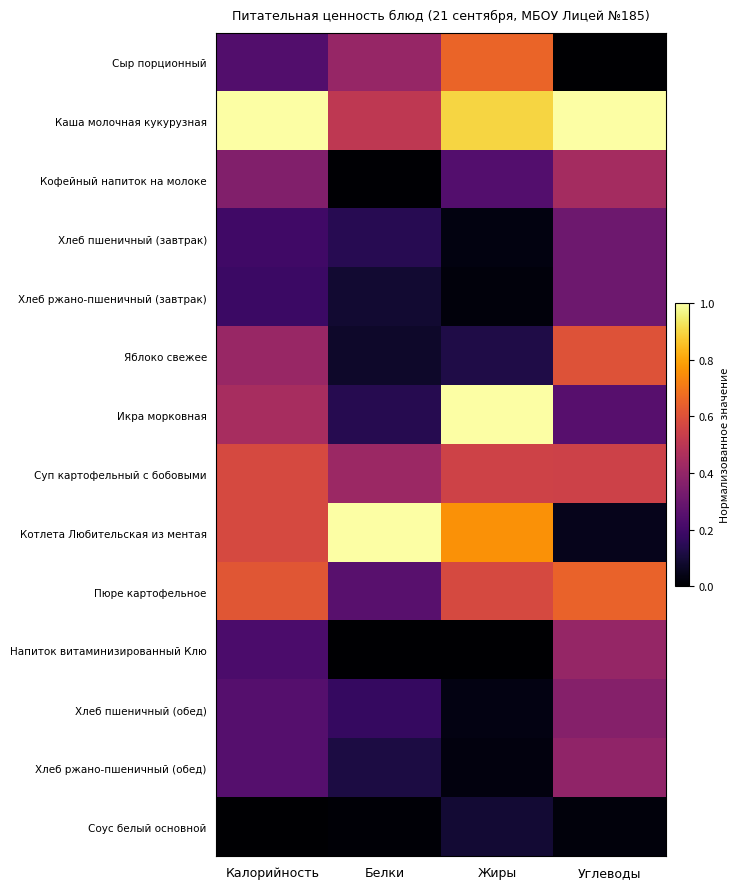

Which series has the widest spread of values?

Котлета Любительская из ментая